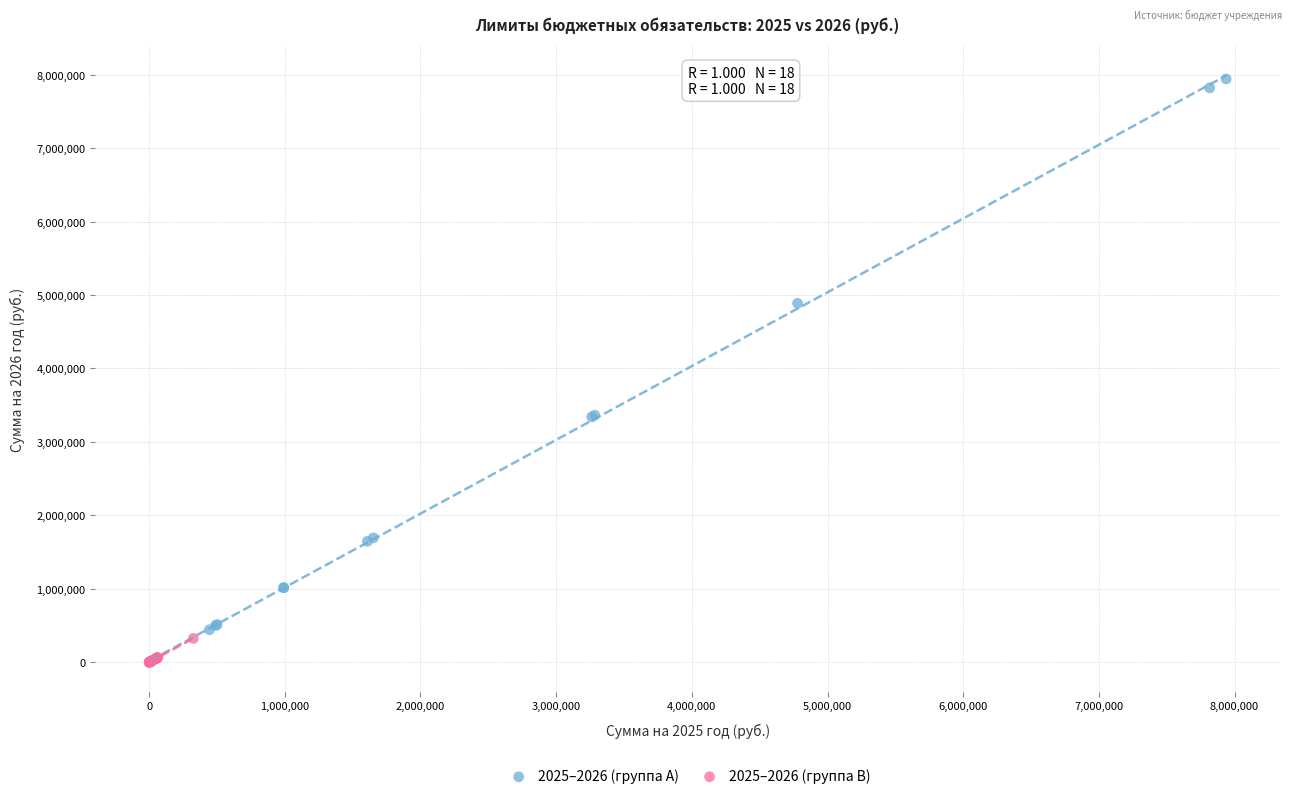

What are all the series names shown in the legend?

2025–2026 (группа A), 2025–2026 (группа B)